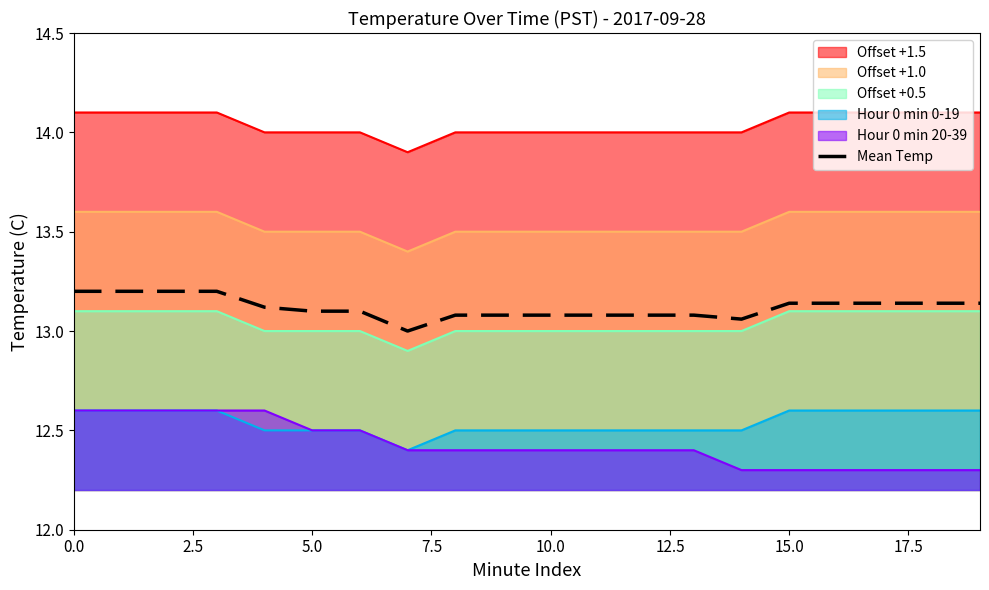

How many values exceed 13?

19